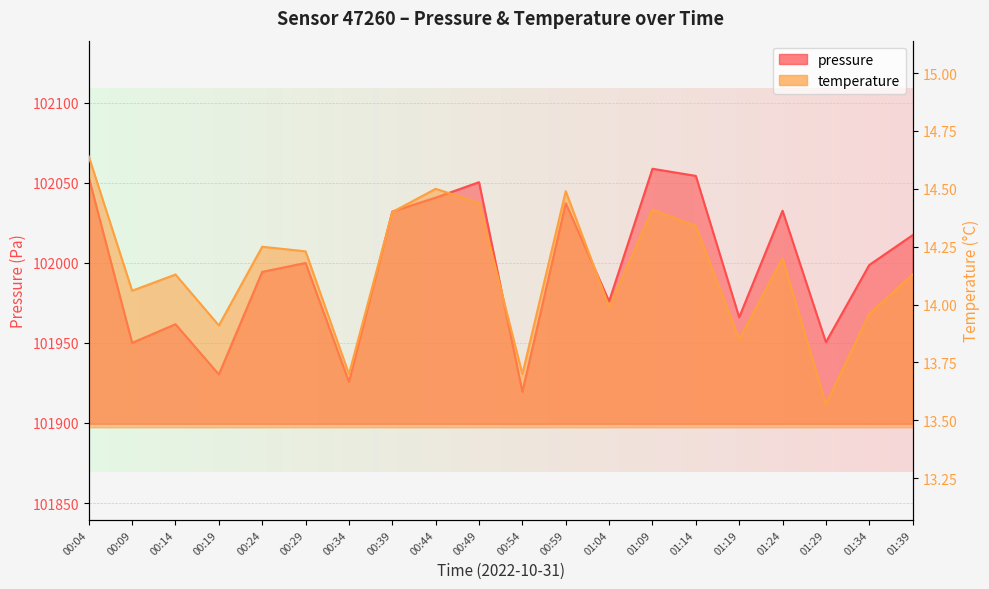

What are all the series names shown in the legend?

pressure, temperature